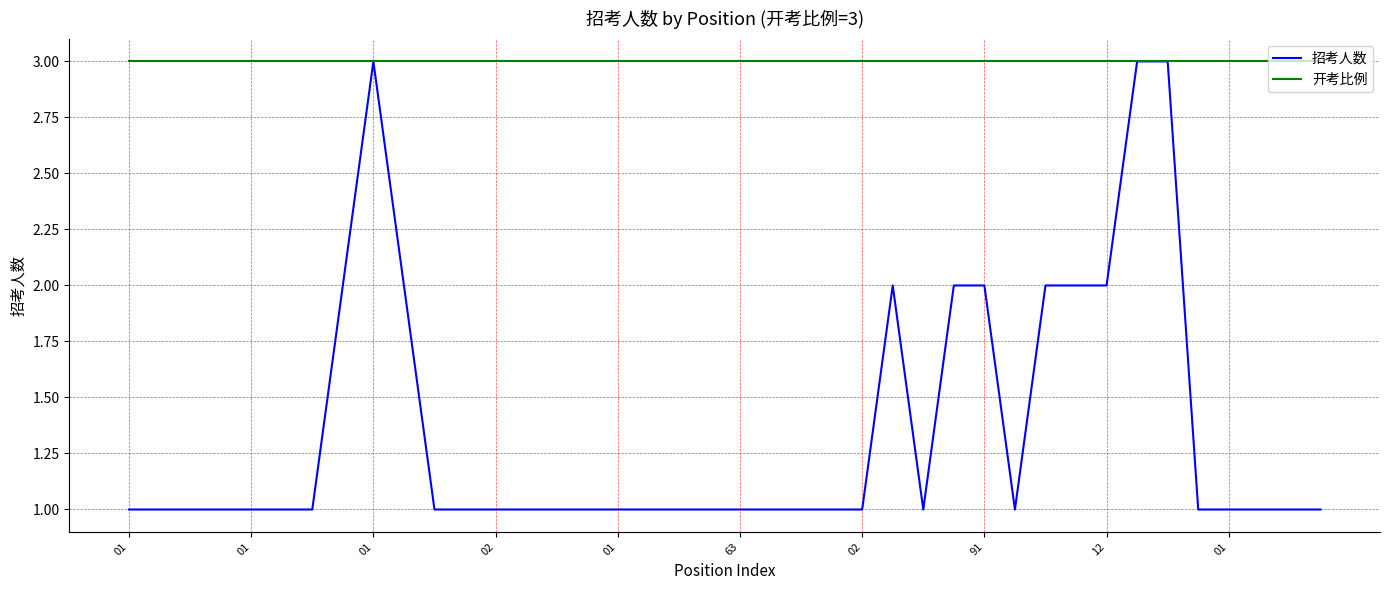

Which series has the largest range (max minus min)?

招考人数